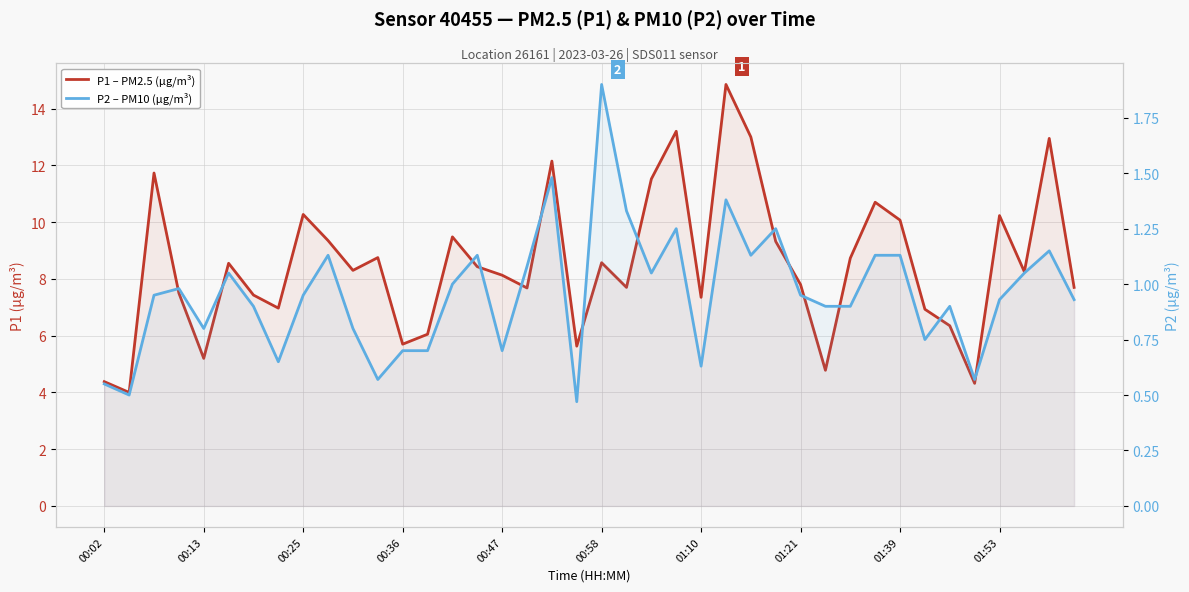

At how many categories does at least one series exceed 14?

1